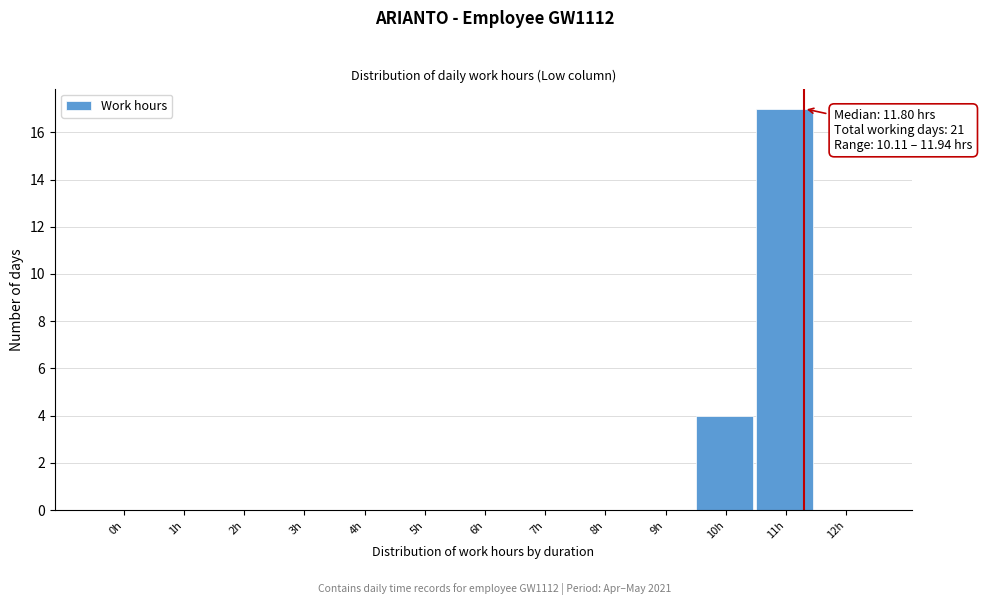

Reading right to left, list all the values displayed in this chart.

12h=0	11h=17	10h=4	9h=0	8h=0	7h=0	6h=0	5h=0	4h=0	3h=0	2h=0	1h=0	0h=0